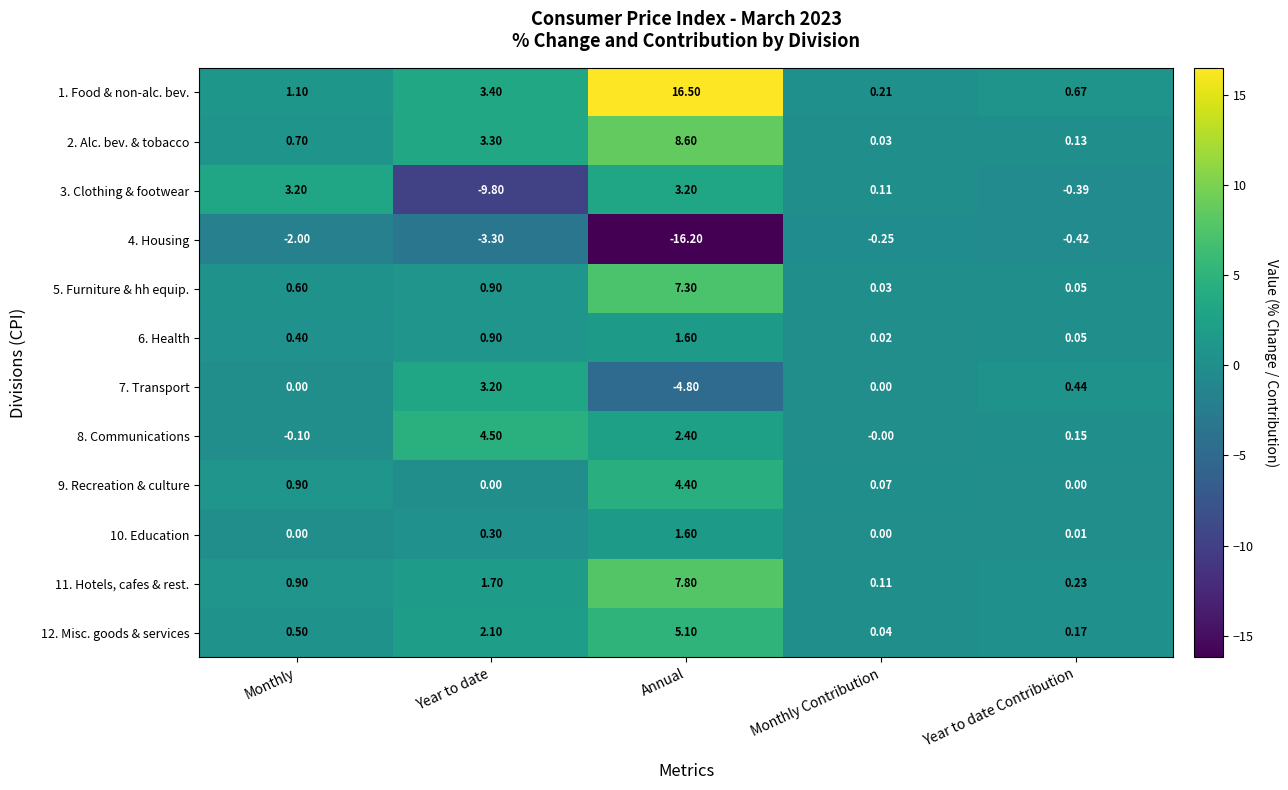

Which category has the lowest value across all series?

Annual